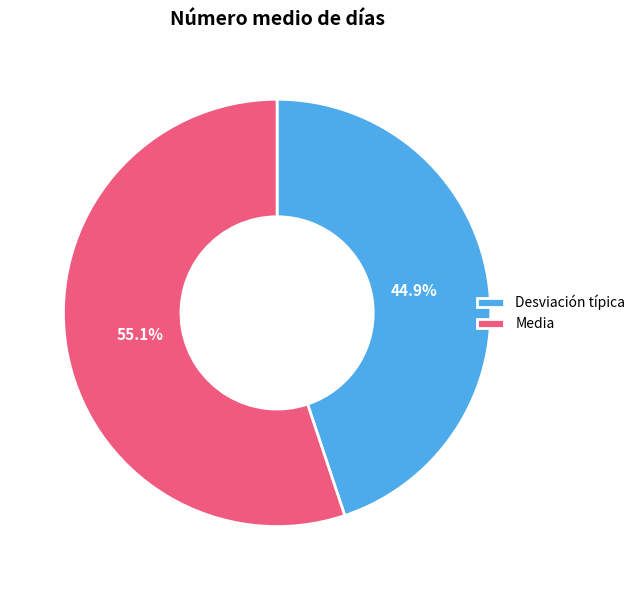

Between Media and Desviación típica, which is larger?

Media